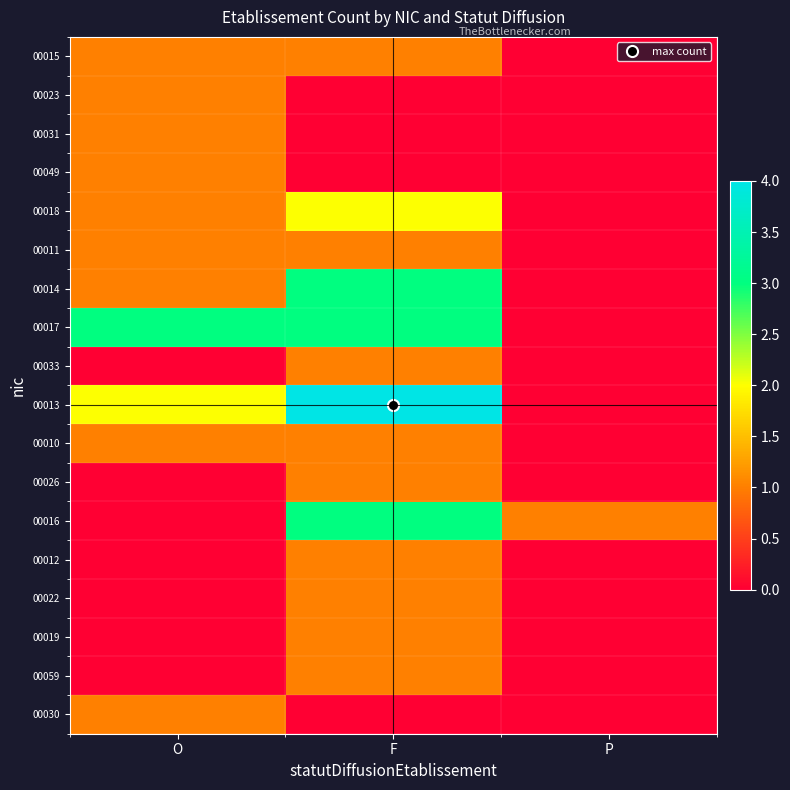

Rank the series at O from lowest to highest value.

00033, 00026, 00016, 00012, 00022, 00019, 00059, 00015, 00023, 00031, 00049, 00018, 00011, 00014, 00010, 00030, 00013, 00017